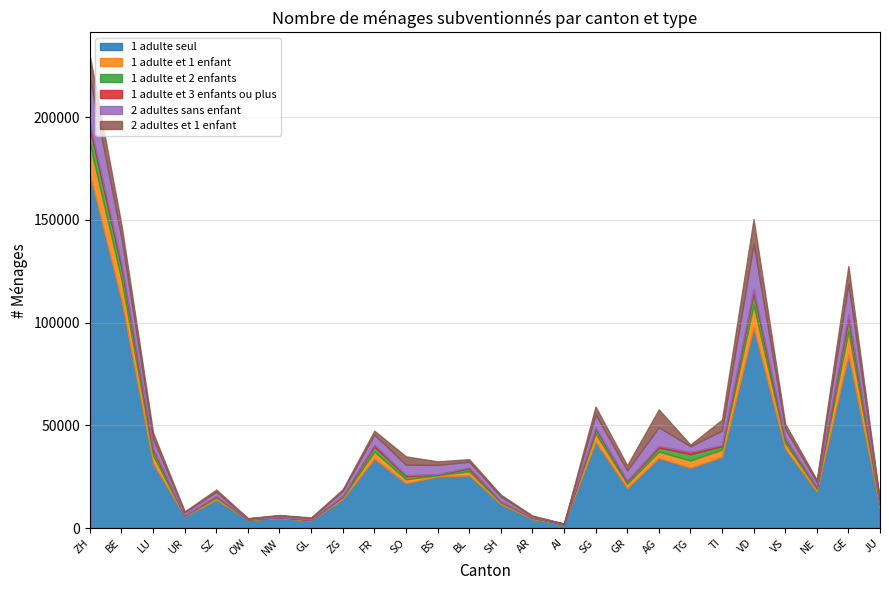

Where is the first local maximum for 1 adulte et 2 enfants?

SZ